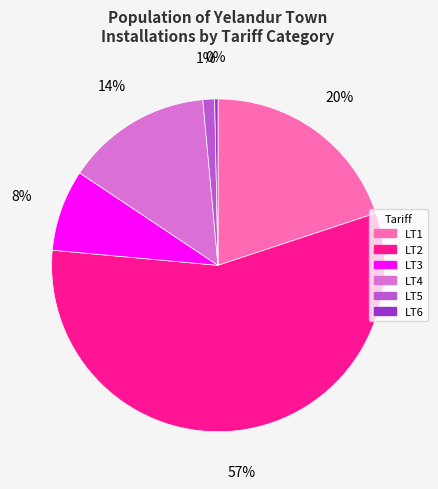

To the nearest percent, what portion does LT4 represent?

14%